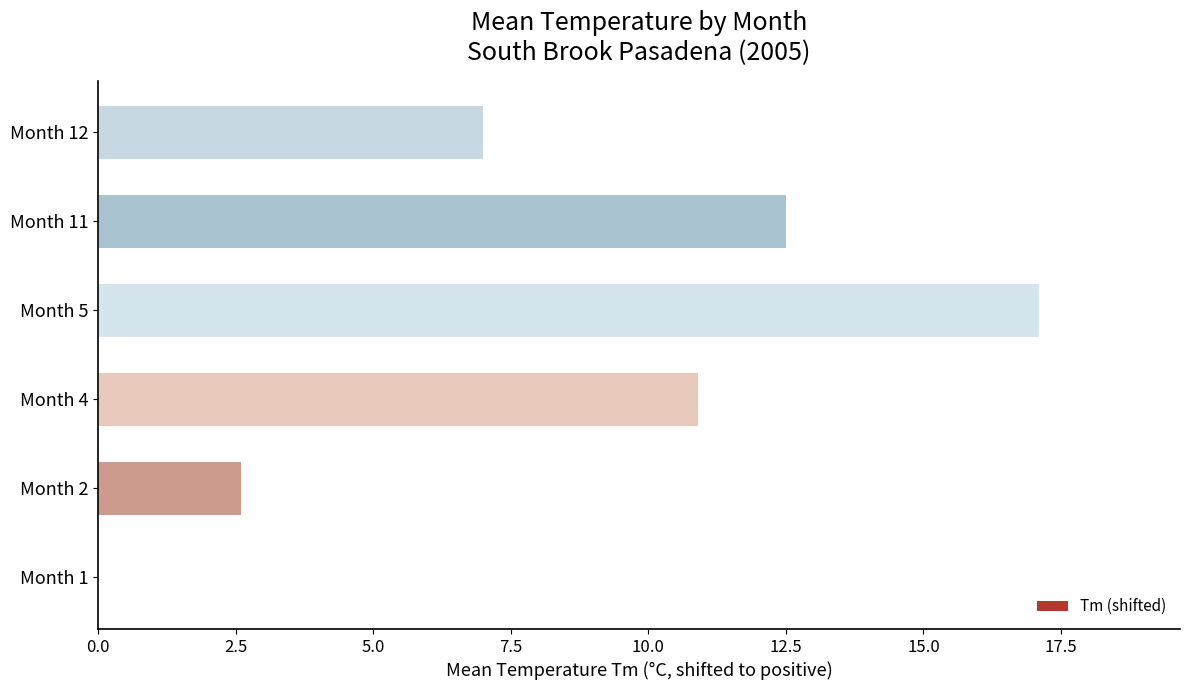

The value at Month 11 is 12.5. True or false?

True